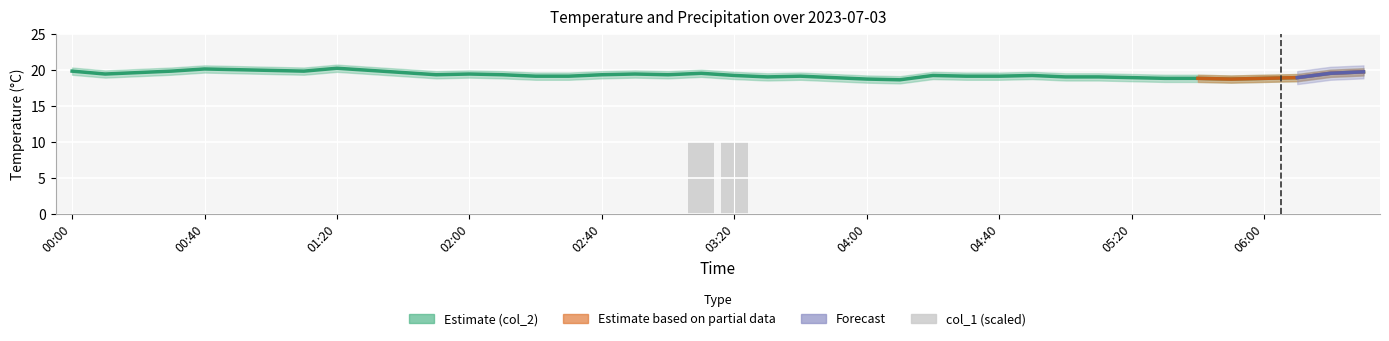

Reading left to right, what are all the values shown in this chart?

col_2: 19.8	19.4	19.6	19.8	20.1	20.0	19.9	19.8	20.2	19.9	19.6	19.3	19.4	19.3	19.1	19.1	19.3	19.4	19.3	19.5	19.2	19.0	19.1	18.9	18.7	18.6	19.2	19.1	19.1	19.2	19.0	19.0	18.9	18.8	18.8	18.7	18.8	18.9	19.5	19.7
col_1: 0.0	0.0	0.0	0.0	0.0	0.0	0.0	0.0	0.0	0.0	0.0	0.0	0.0	0.0	0.0	0.0	0.0	0.0	0.0	10.0	10.0	0.0	0.0	0.0	0.0	0.0	0.0	0.0	0.0	0.0	0.0	0.0	0.0	0.0	0.0	0.0	0.0	0.0	0.0	0.0